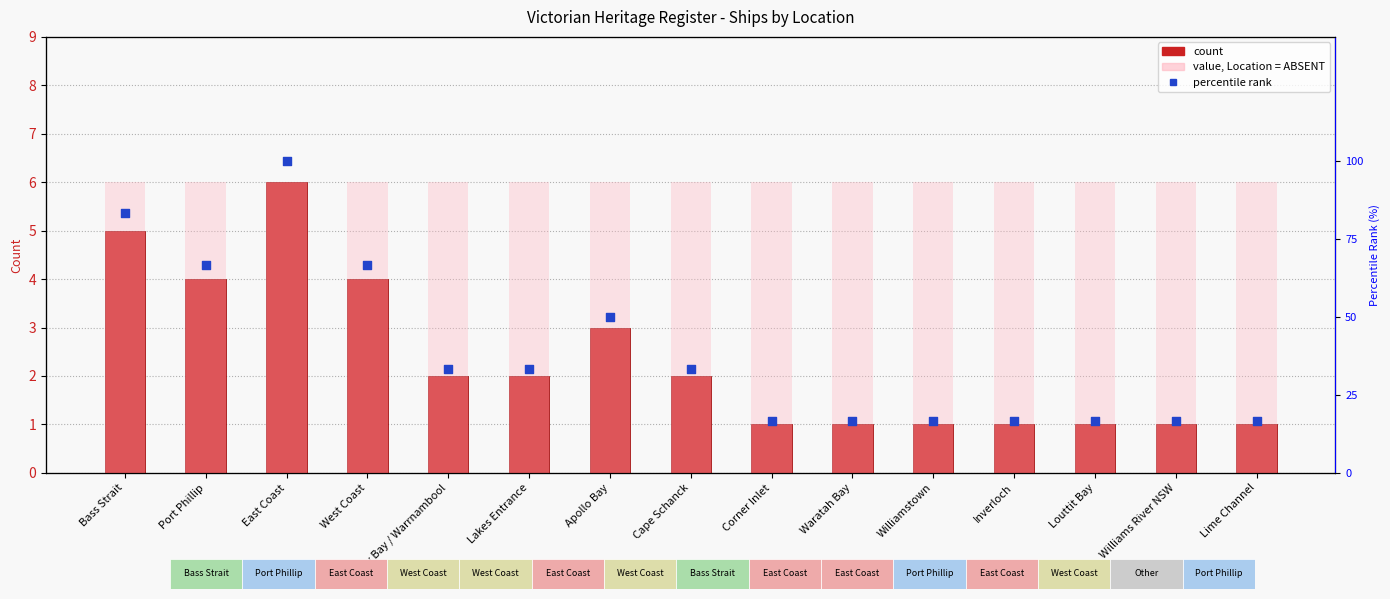

Which series has the largest total across all categories?

percentile rank